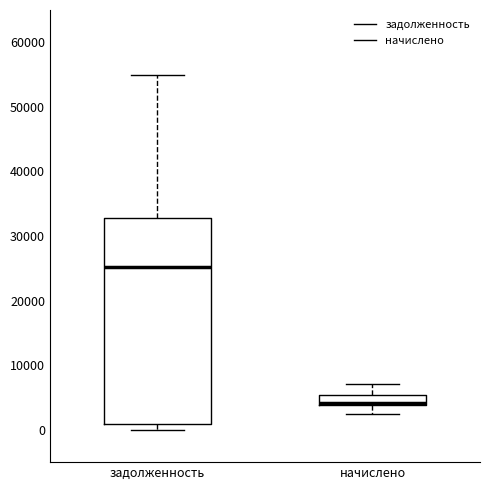

Reading left to right, transcribe this box plot: for each box, give where its median line is, the range the box spans, and where its two whiskers end, as read against the y-axis. The values are not printed on the chart, so give them approximately, as read against the axis.

задолженность: median 25000, box 1000 to 33000, whiskers 0 to 55000
начислено: median 4000 (drawn on the box's lower edge), box 4000 to 5000, whiskers 2000 to 7000